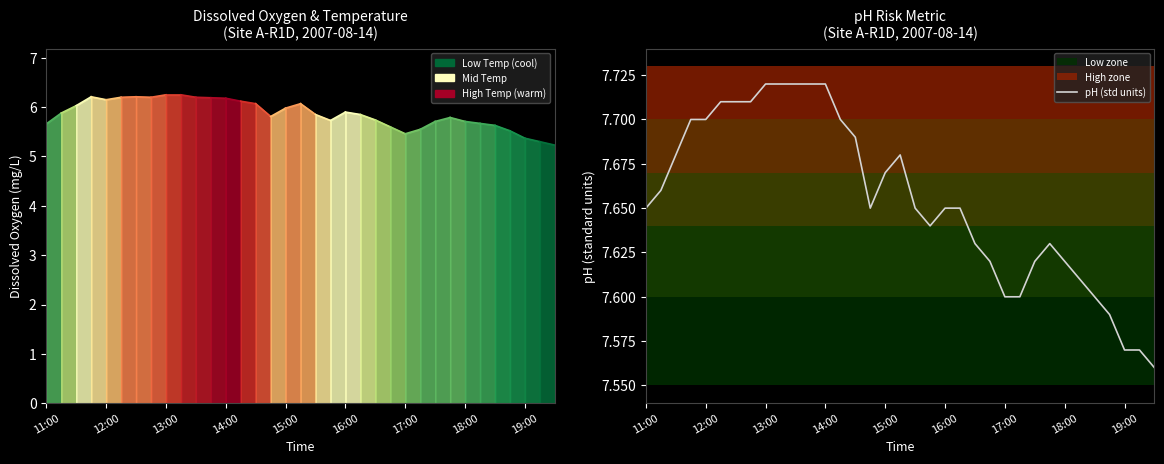

What is the ratio of the value at 26 to the value at 34?

1.0